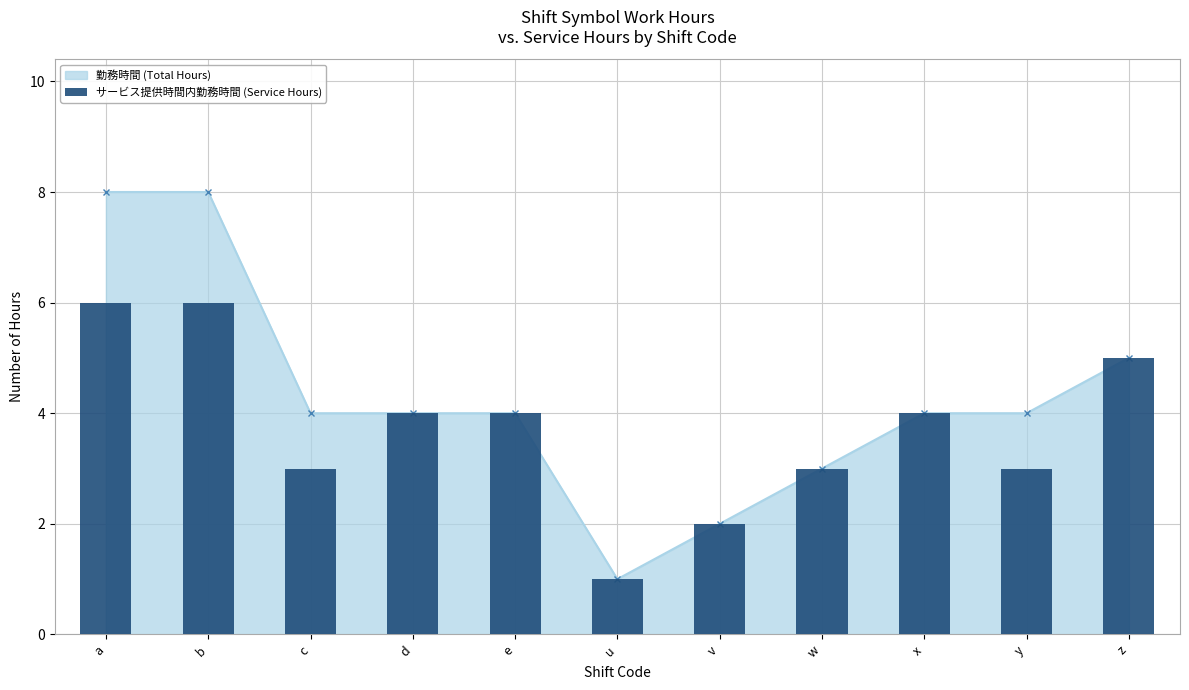

Is it true that the value at b is 9?

False